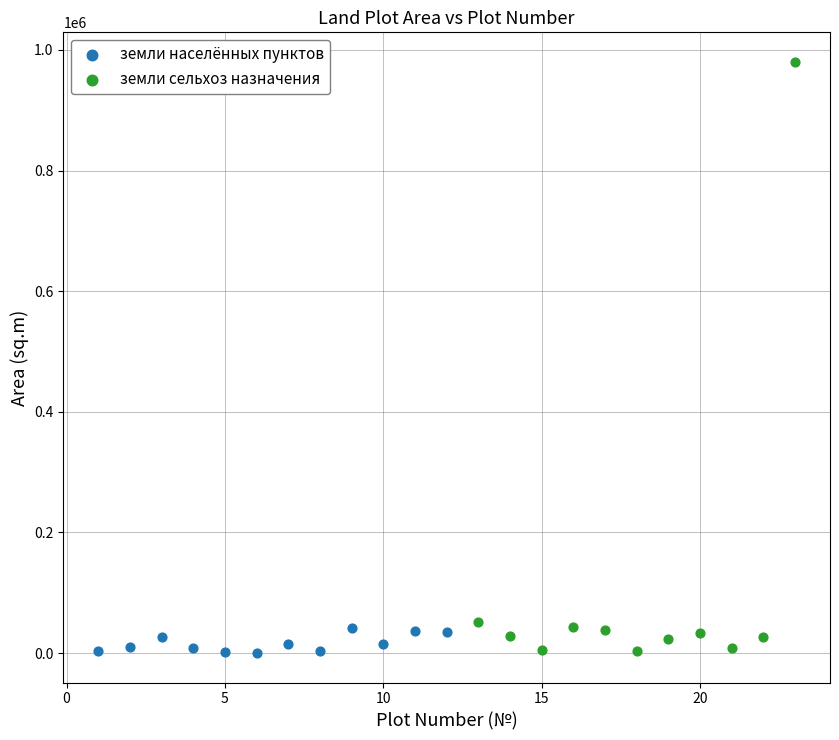

Which series has the largest Y range (max minus min)?

земли сельхоз назначения